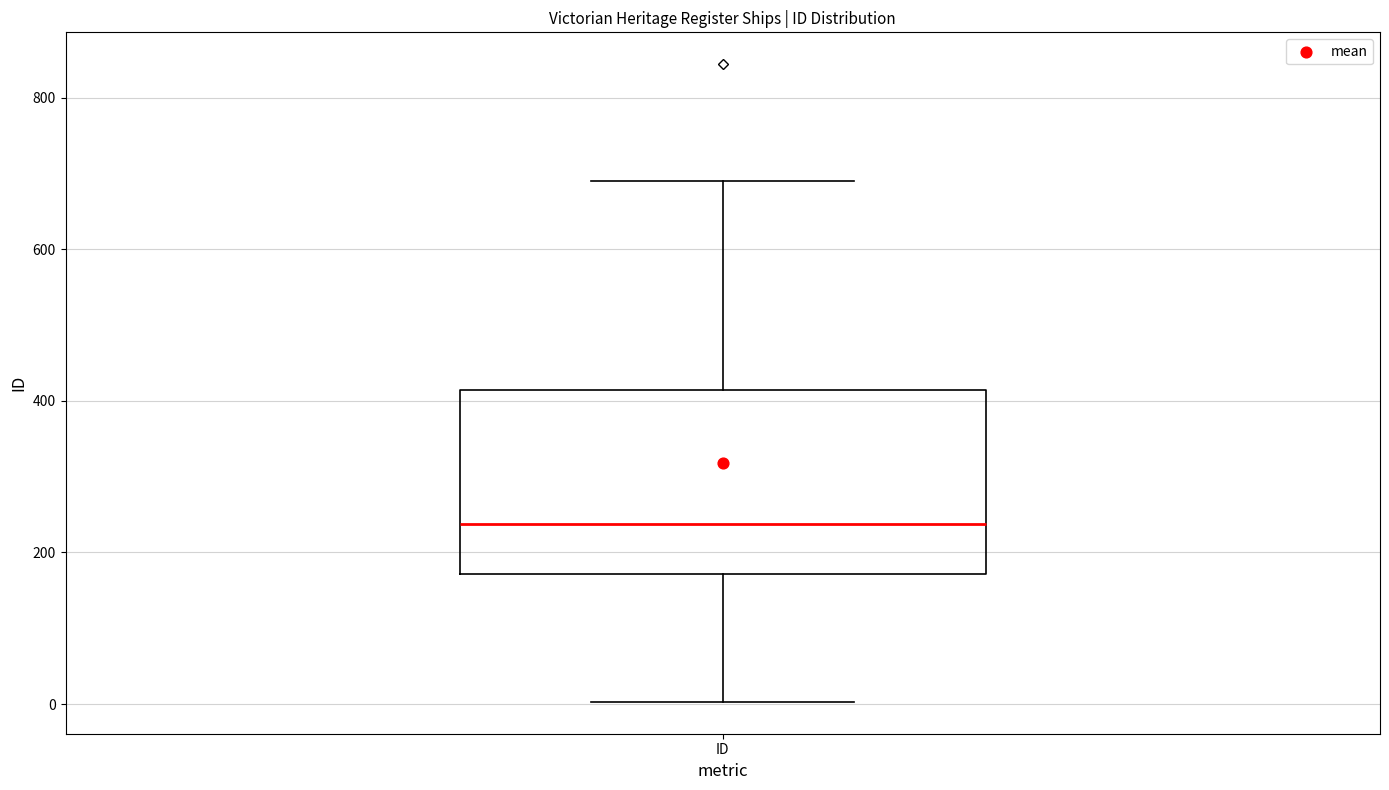

Transcribe this box plot: give where the median line is, the range the box spans, and where the two whiskers end, as read against the y-axis. The values are not printed on the chart, so give them approximately, as read against the axis.

median 240, box 180 to 420, whiskers 0 to 700